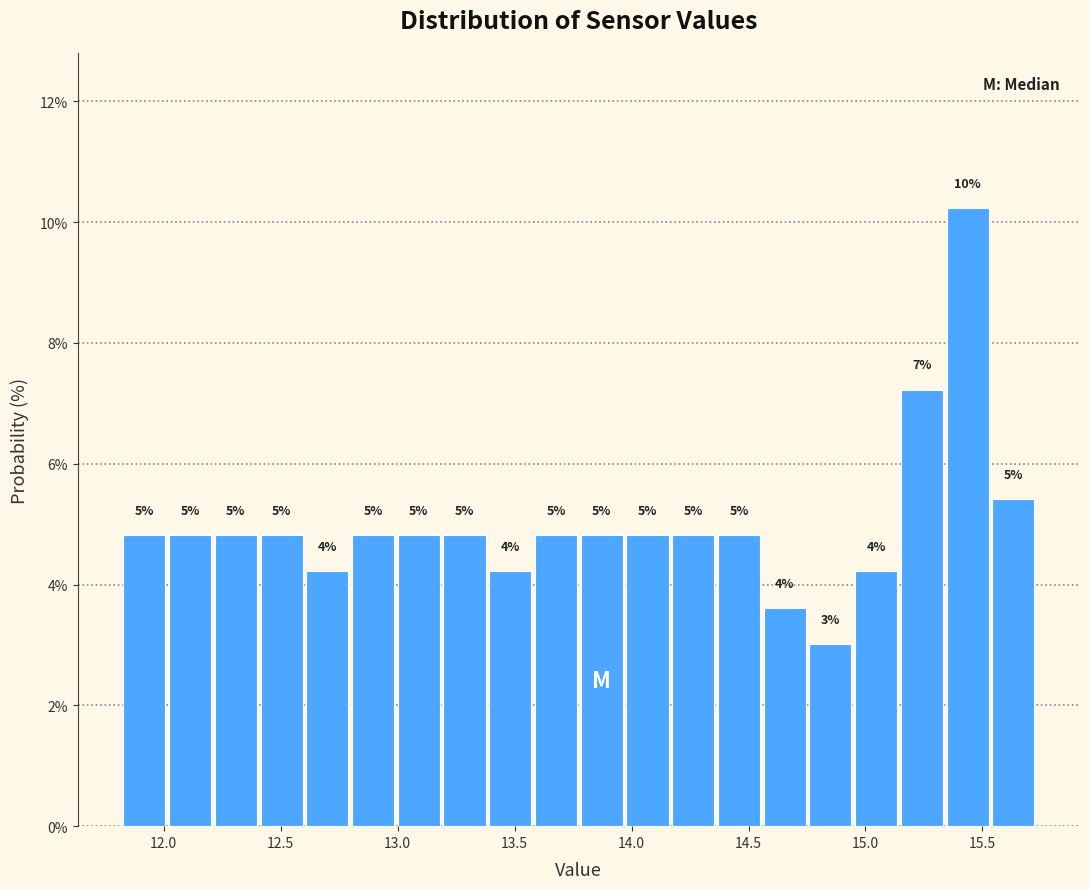

Around what value on the x-axis is the tallest bar? Give the approximate position of its centre, as read against the axis.

15.45